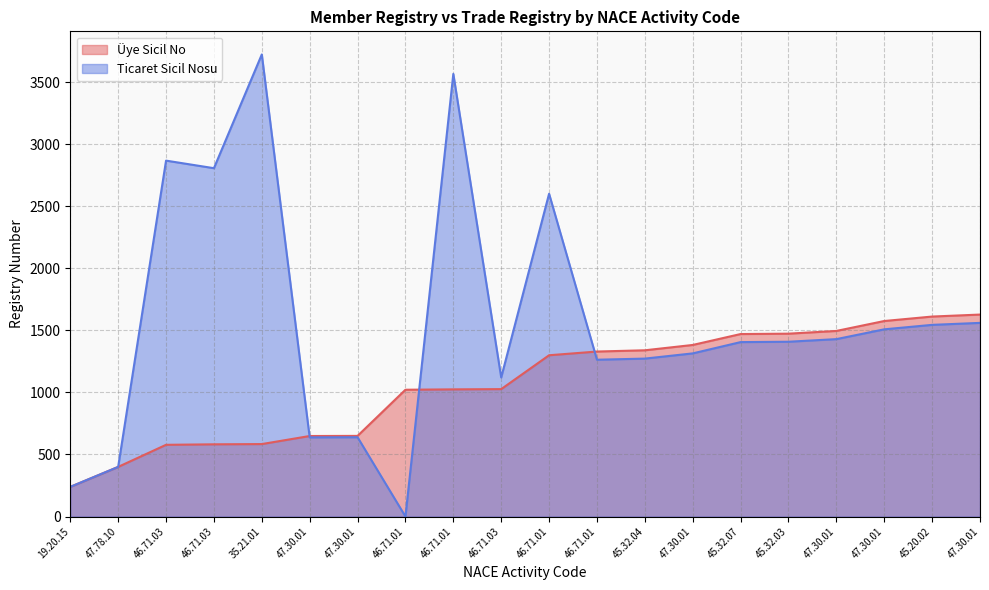

How many distinct data groups are displayed?

2